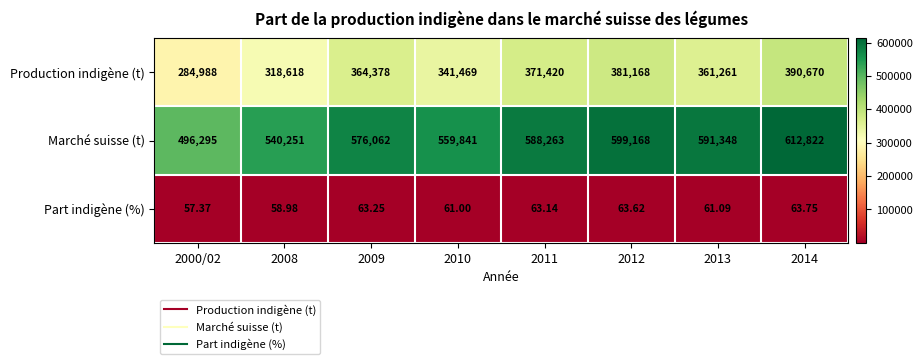

Is the value of Production indigène (t) at 2010 greater than the value of Marché suisse (t) at 2010?

No